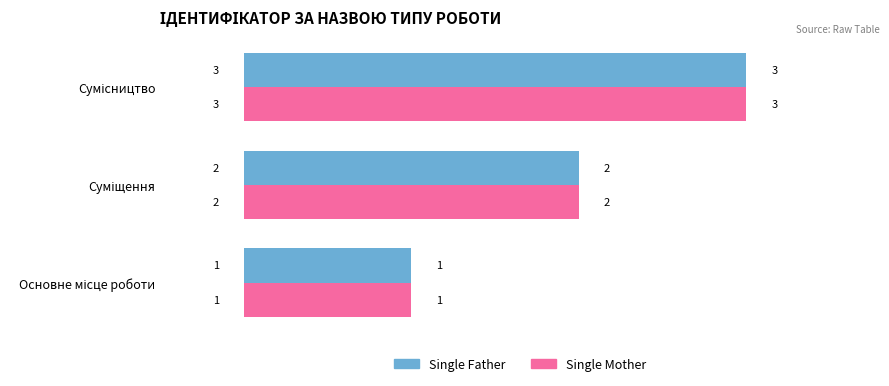

What is the sum of all Single Mother values?

6